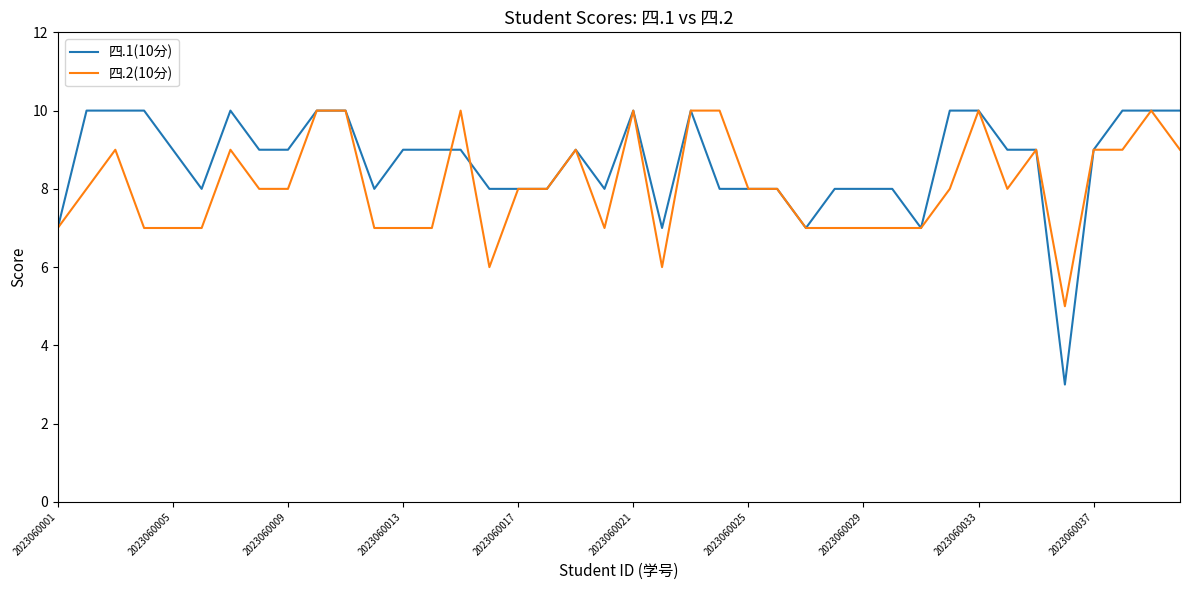

What is the maximum value shown in the chart?

10